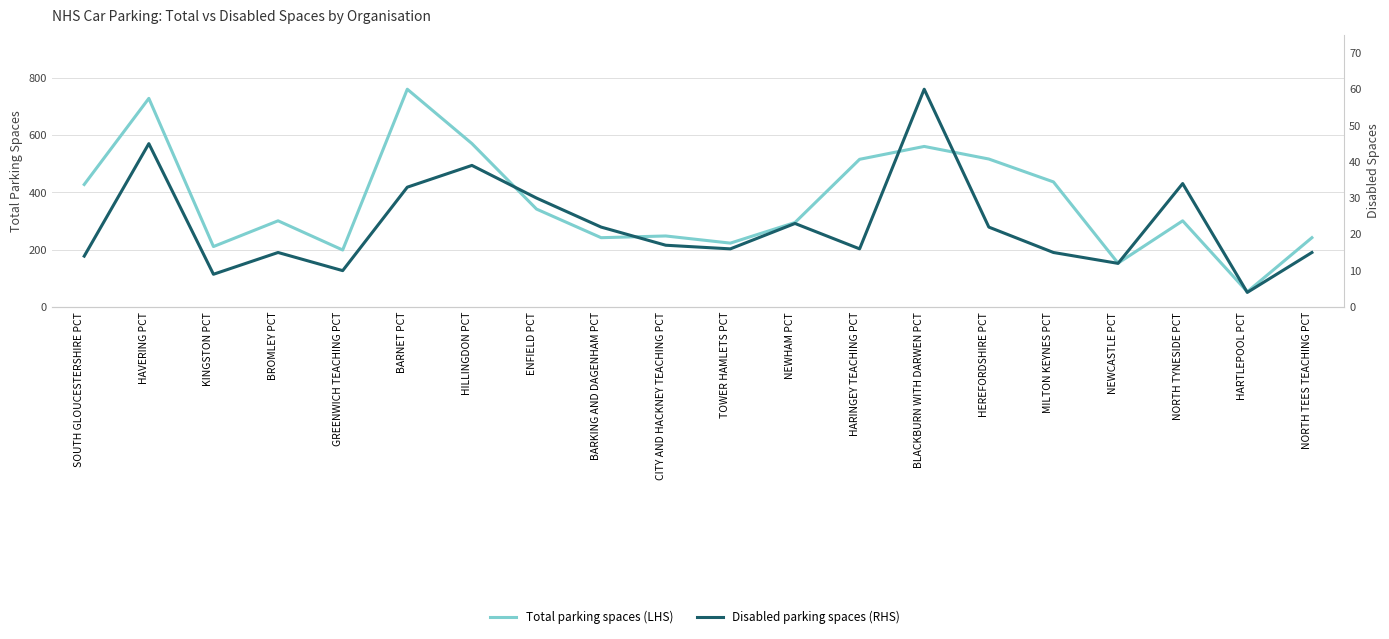

True or false: Total parking spaces (LHS) and Disabled parking spaces (RHS) intersect in this chart.

False